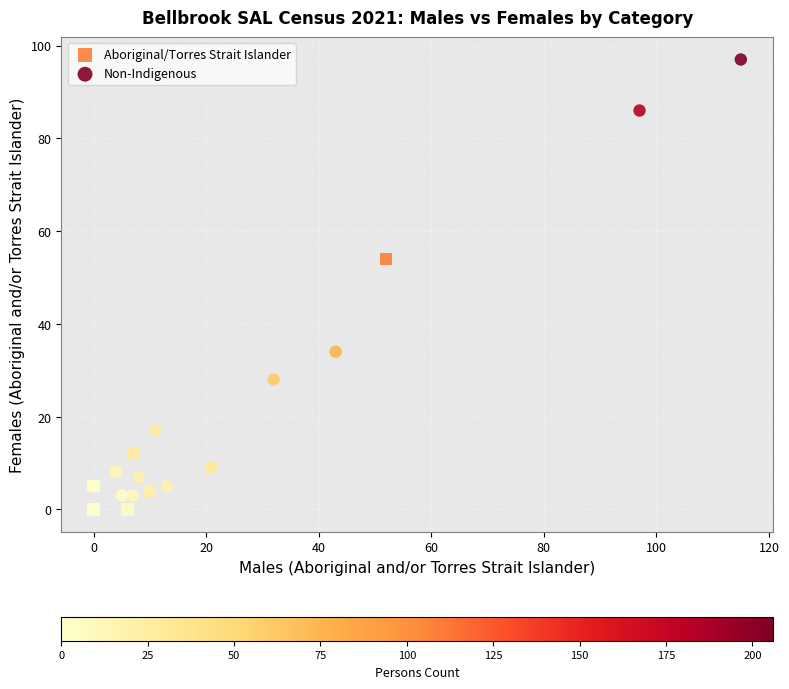

Which series reaches the maximum Y coordinate?

Non-Indigenous